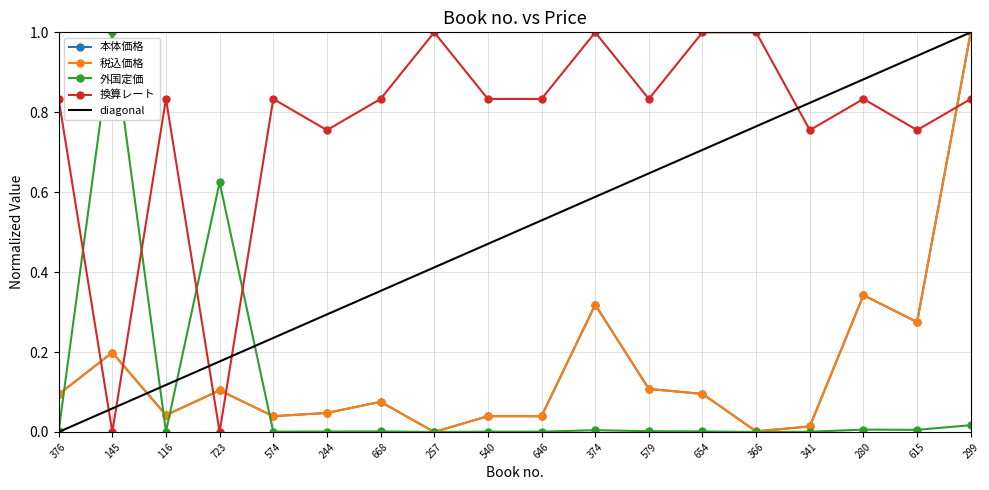

What is the total value across all series at 579?

1.1